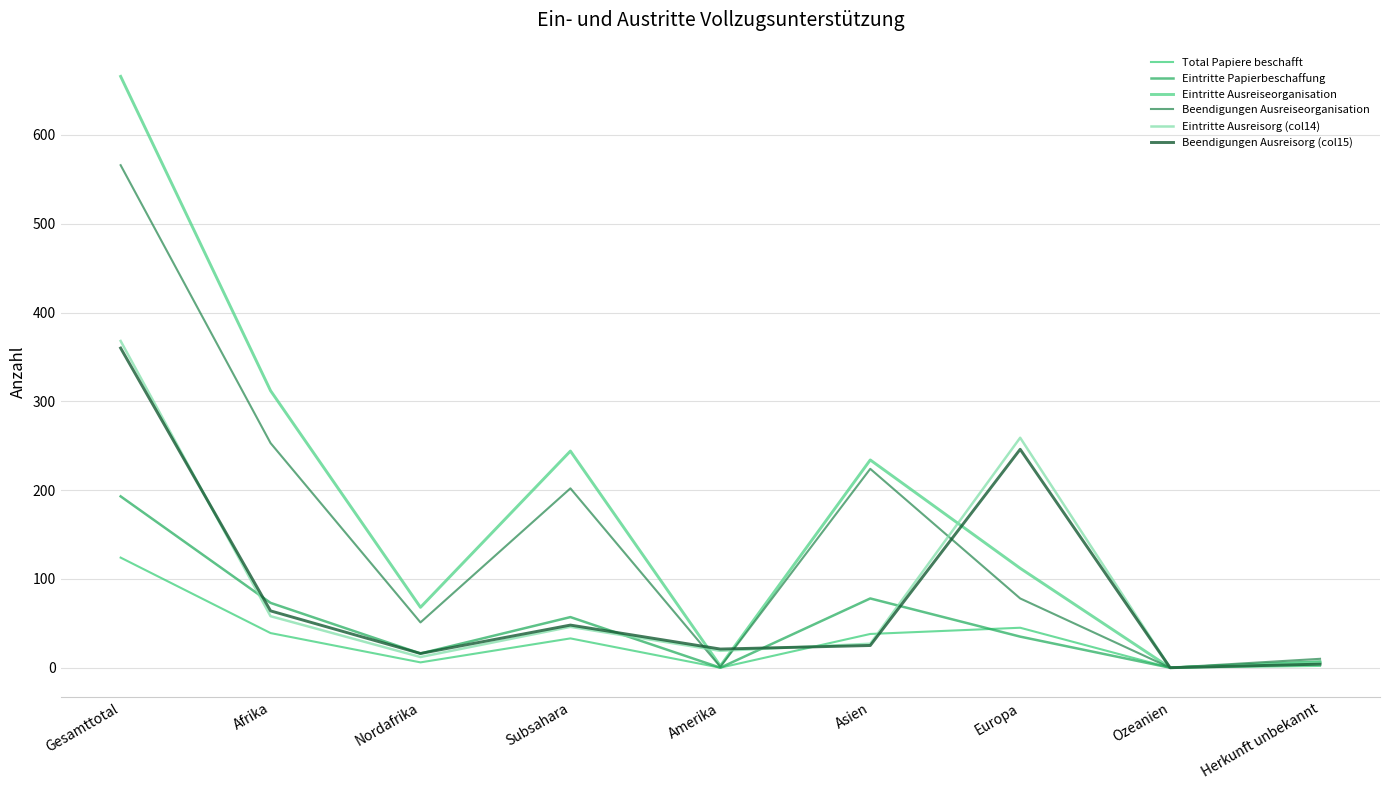

At which category does Beendigungen Ausreiseorganisation reach its first local peak?

Subsahara